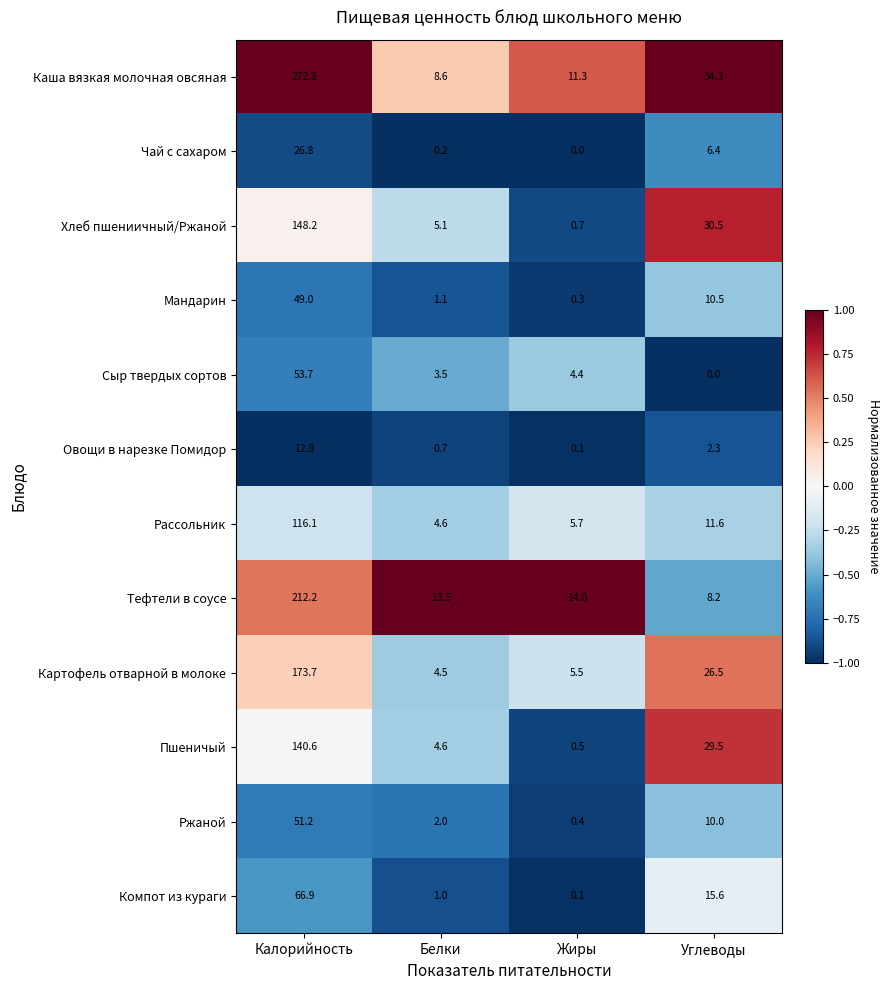

What is the sum of all Сыр твердых сортов values?

61.6